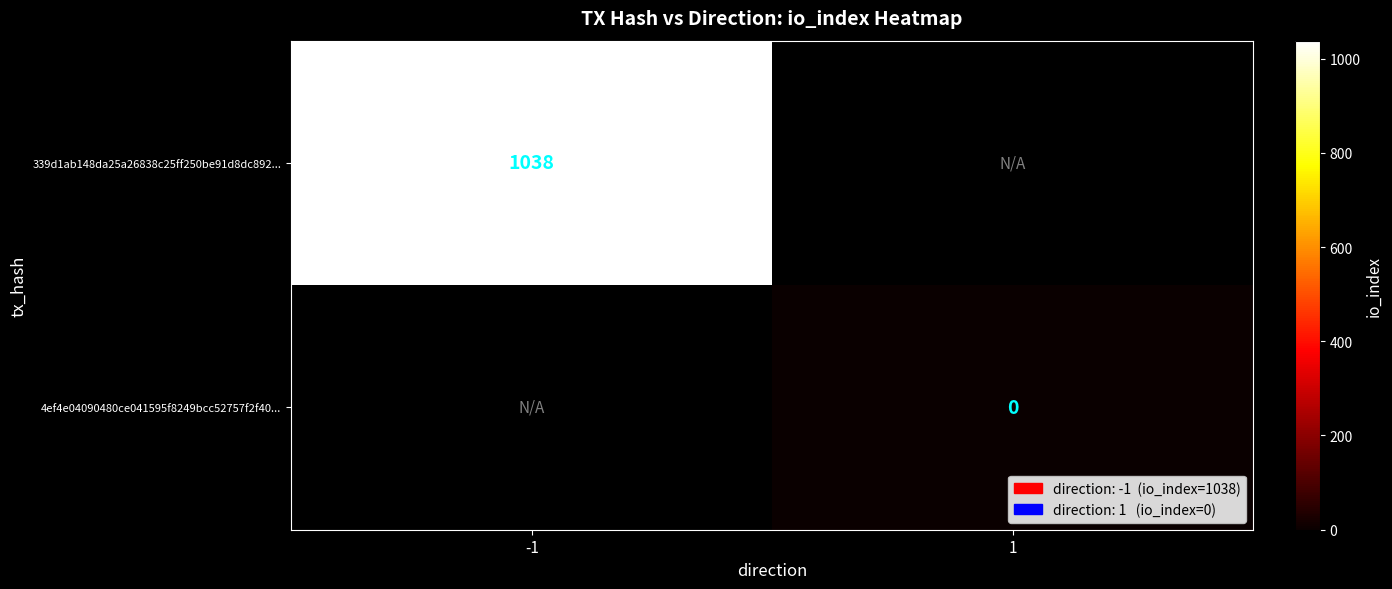

The value of 339d1ab148da25a26838c25ff250be91d8dc892... at -1 is 1038. True or false?

True